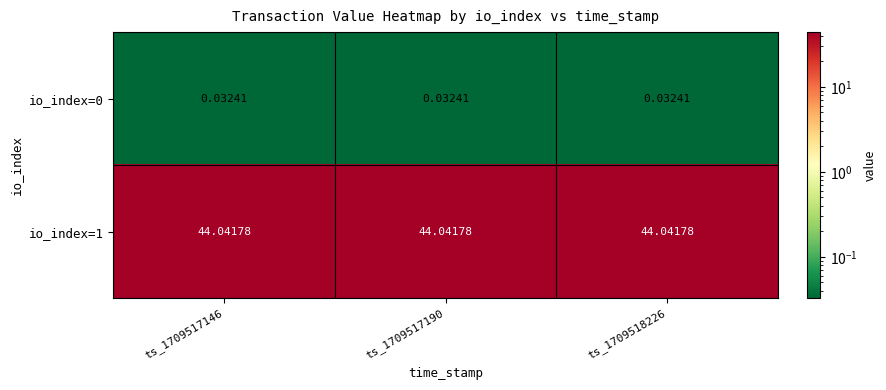

Is the value of io_index=0 at ts_1709517190 greater than the value of io_index=1 at ts_1709517146?

No